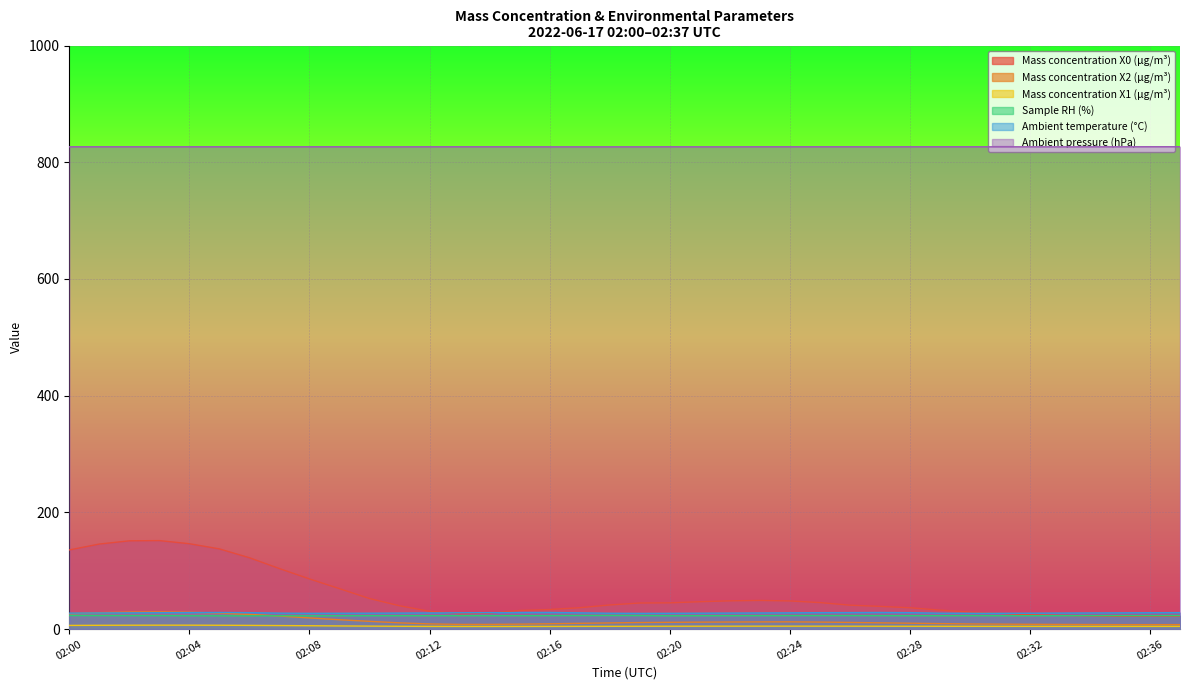

Where does the Ambient temperature (°C) series first go above 27?

02:00